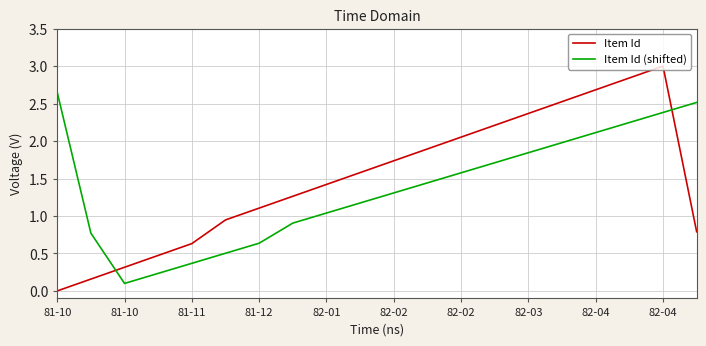

Rank the series by their maximum value, from highest to lowest.

Item Id, Item Id (shifted)